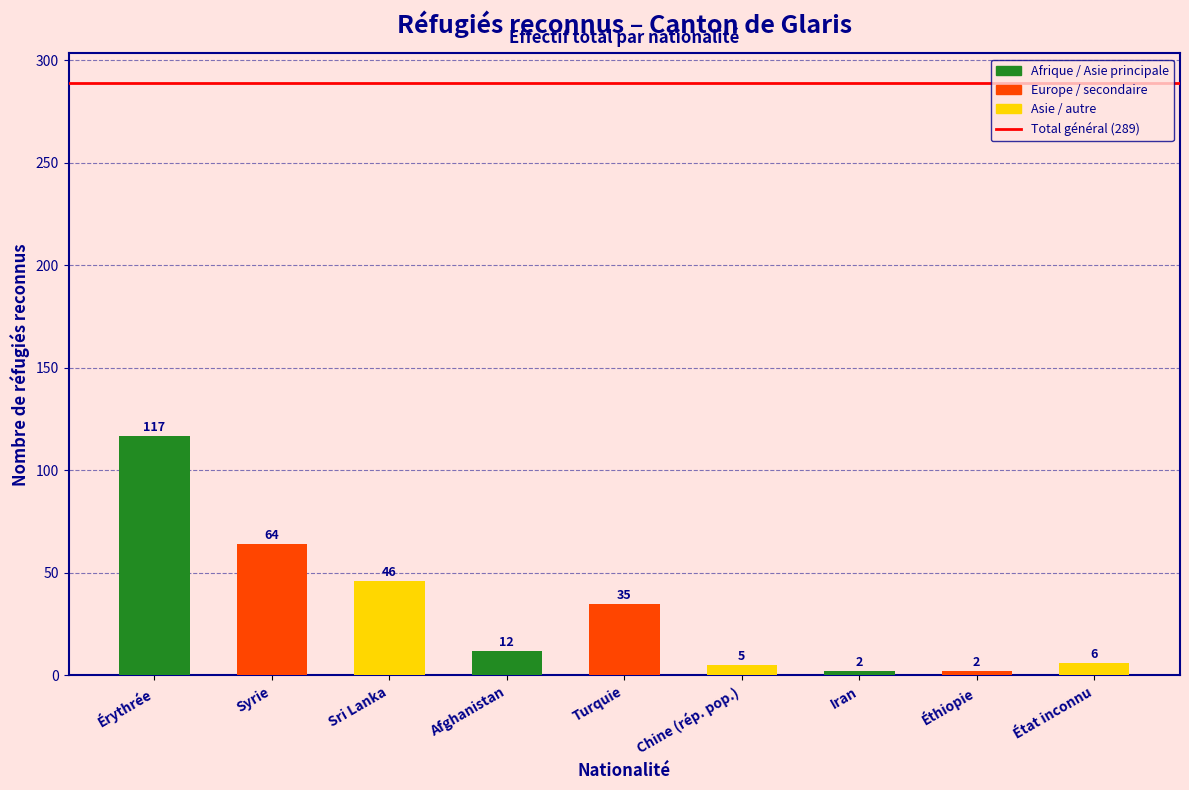

Reading left to right, list all the values displayed in this chart.

117	64	46	12	35	5	2	2	6